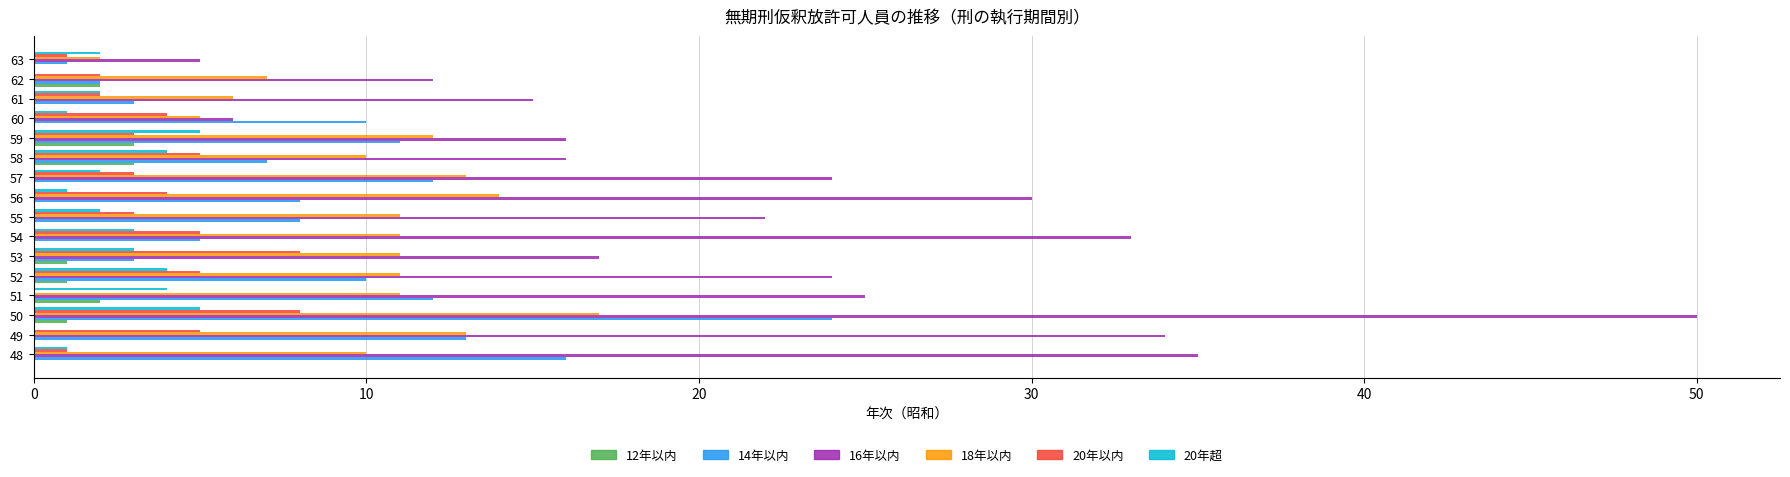

What is the sum of all 20年超 values?

39